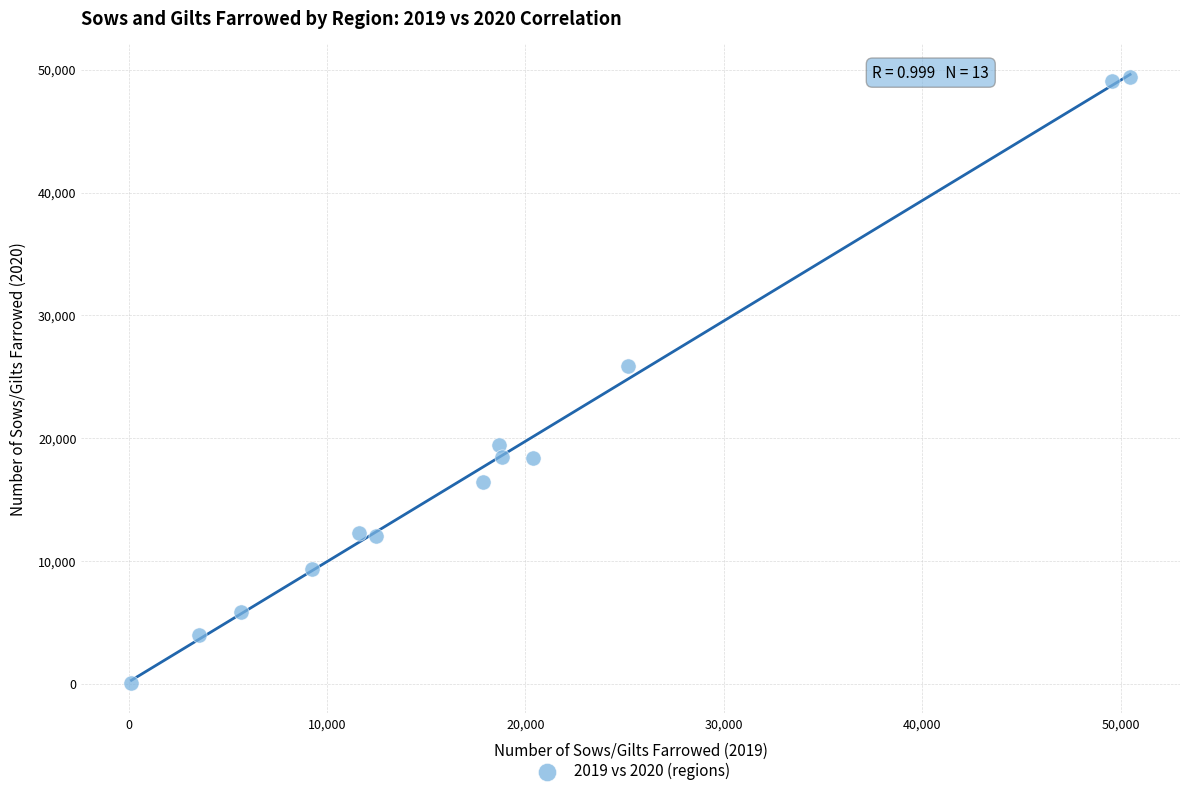

What is the range of Y values (max minus min)?

49287